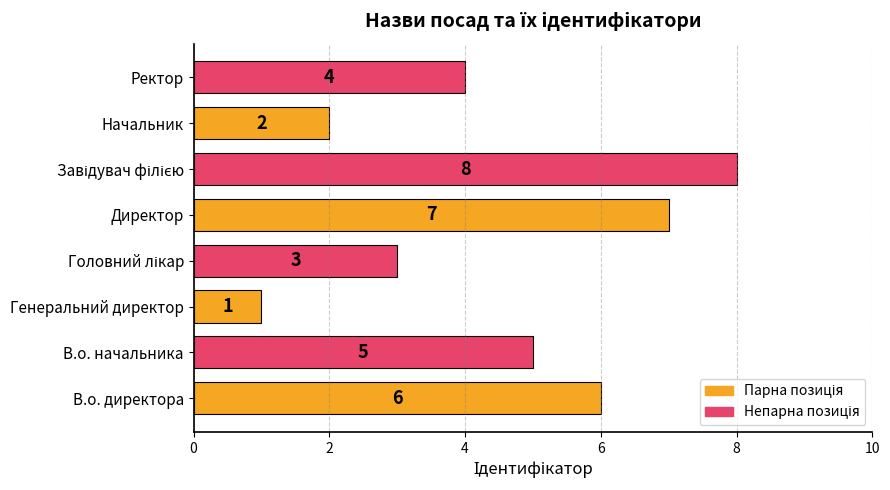

Which has a higher value, Начальник or Ректор?

Ректор